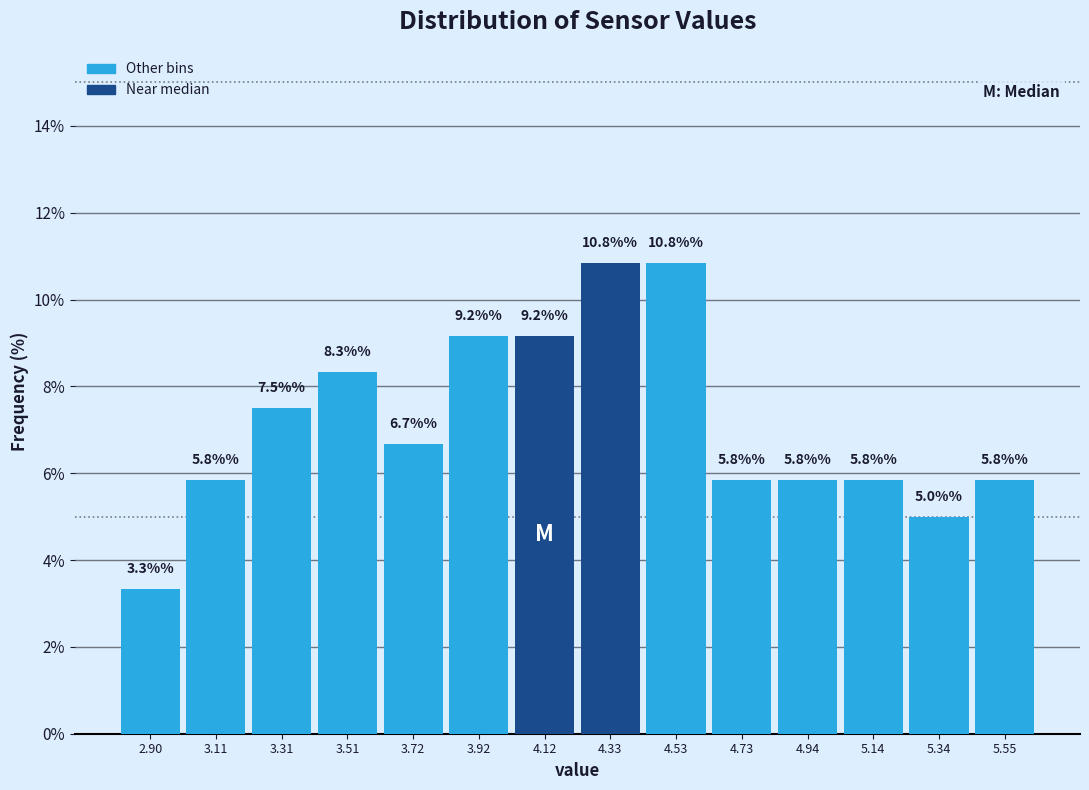

Reading left to right, transcribe this chart: for each bar, give the range it covers on the x-axis and its height. The bar edges are not printed on the chart, so give them approximately, as read against the axis.

2.80 to 3.00: 3.3
3.00 to 3.20: 5.8
3.20 to 3.40: 7.5
3.40 to 3.60: 8.3
3.60 to 3.80: 6.7
3.80 to 4.00: 9.2
4.00 to 4.25: 9.2
4.25 to 4.45: 10.8
4.45 to 4.65: 10.8
4.65 to 4.85: 5.8
4.85 to 5.05: 5.8
5.05 to 5.25: 5.8
5.25 to 5.45: 5.0
5.45 to 5.65: 5.8